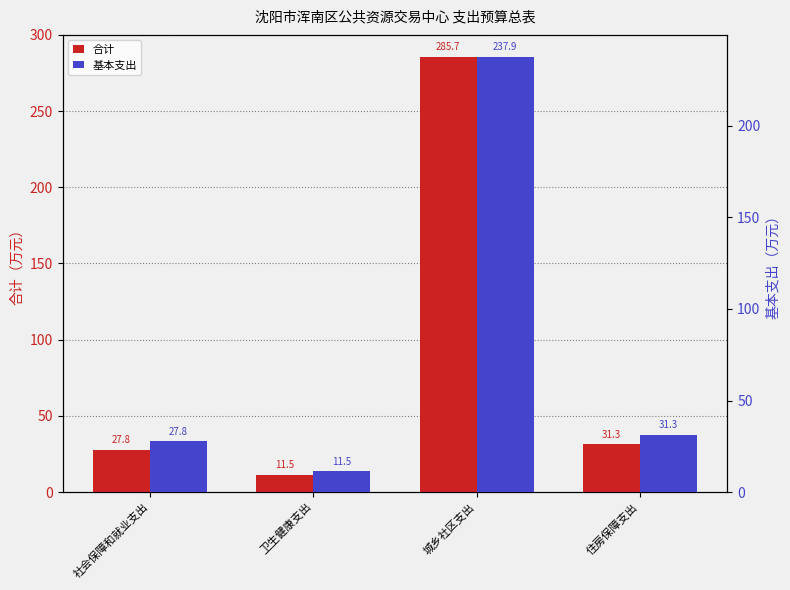

Reading left to right, list all the values displayed in this chart.

合计: 社会保障和就业支出=27.8	卫生健康支出=11.5	城乡社区支出=285.7	住房保障支出=31.3
基本支出: 社会保障和就业支出=27.8	卫生健康支出=11.5	城乡社区支出=237.9	住房保障支出=31.3